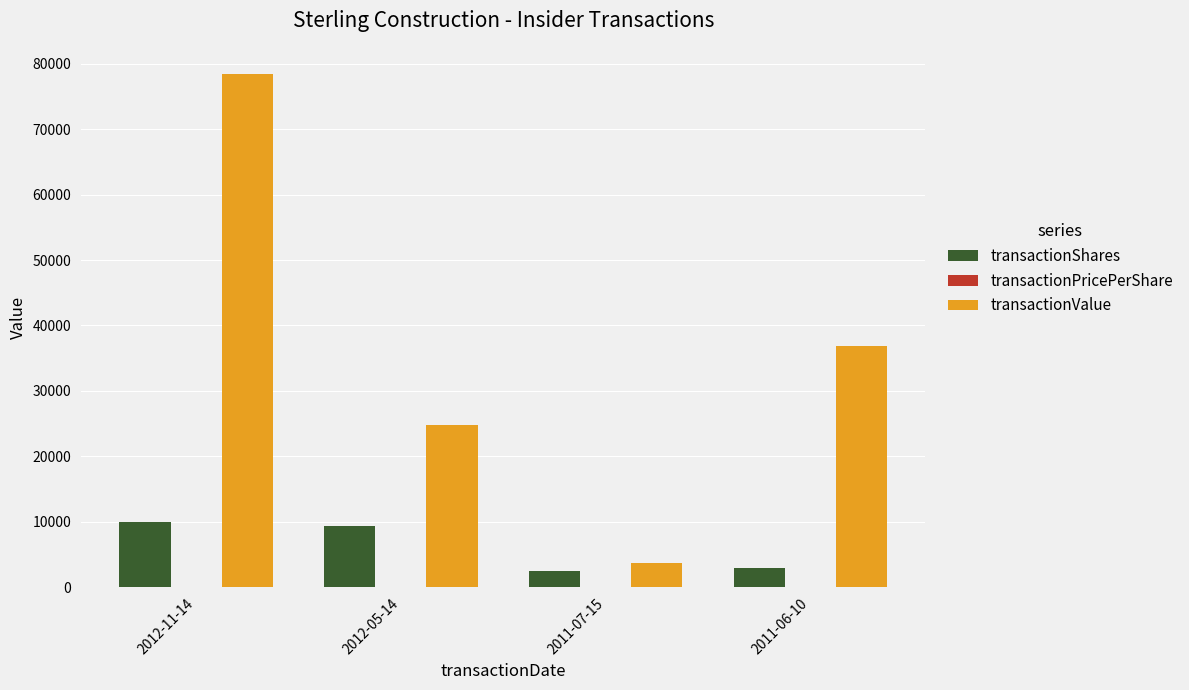

How many transactionValue values are between 24830 and 78500?

3